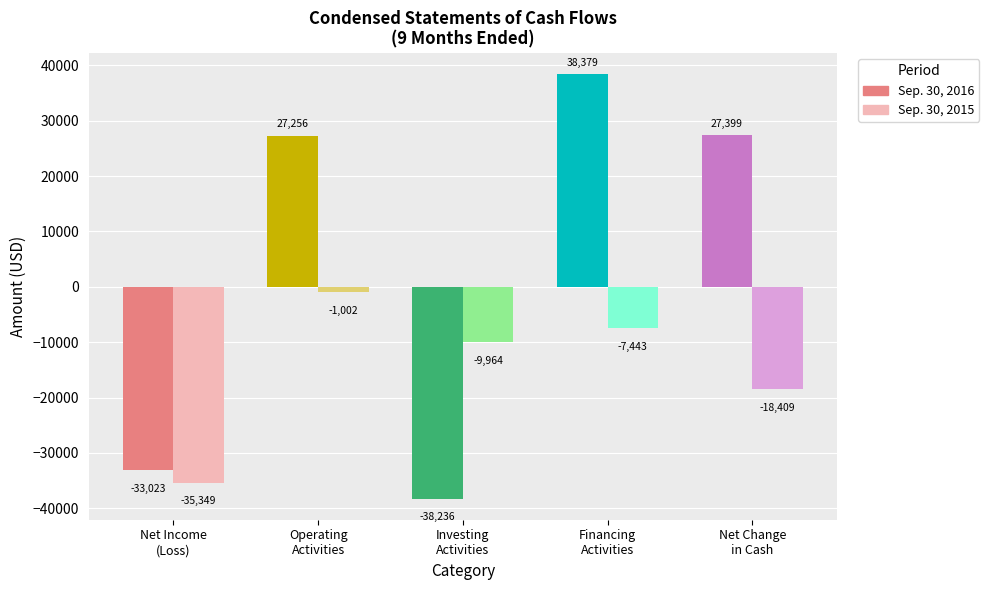

Is the value of Net cash used for investing activities at Sep. 30, 2016 greater than the value of Net income (loss) at Sep. 30, 2015?

No